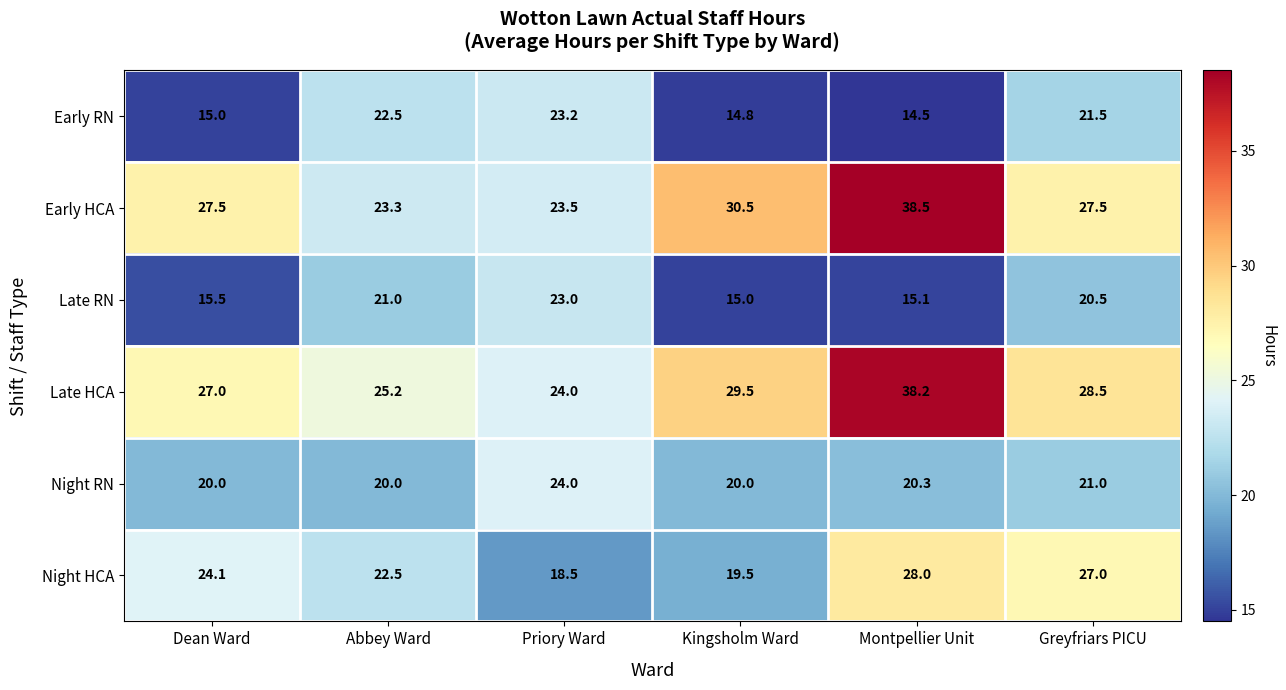

What is the smallest value displayed?

14.5